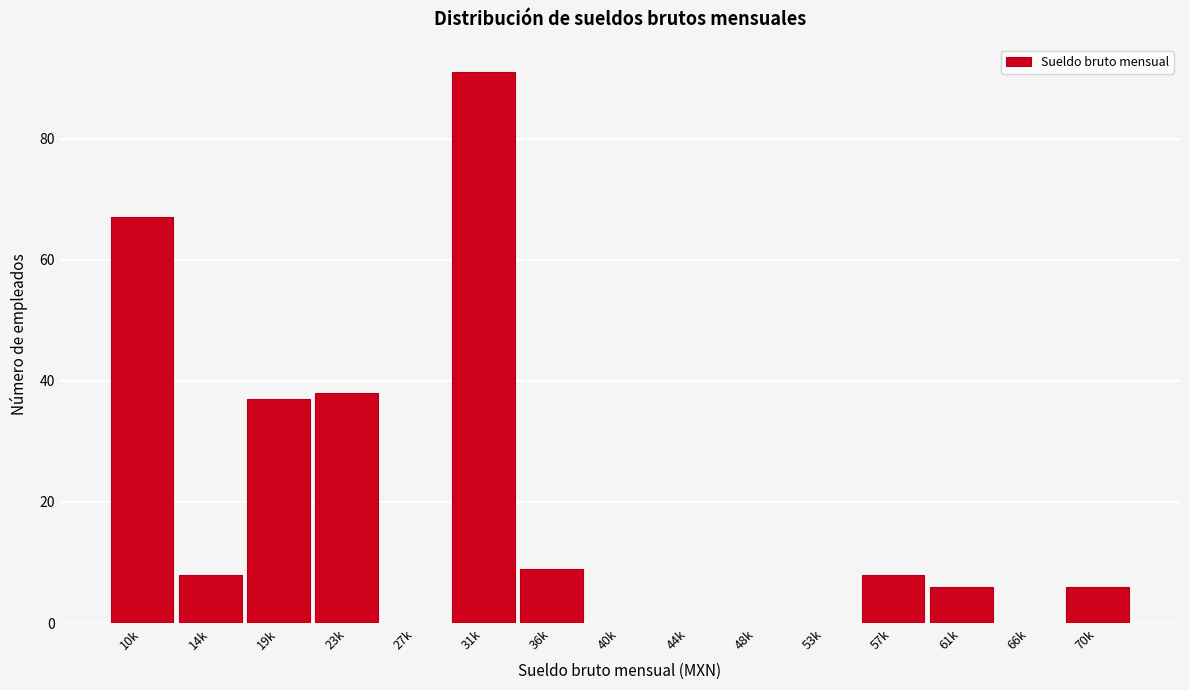

Reading right to left, what are all the values shown in this chart?

70k=6	66k=0	61k=6	57k=8	53k=0	48k=0	44k=0	40k=0	36k=9	31k=91	27k=0	23k=38	19k=37	14k=8	10k=67